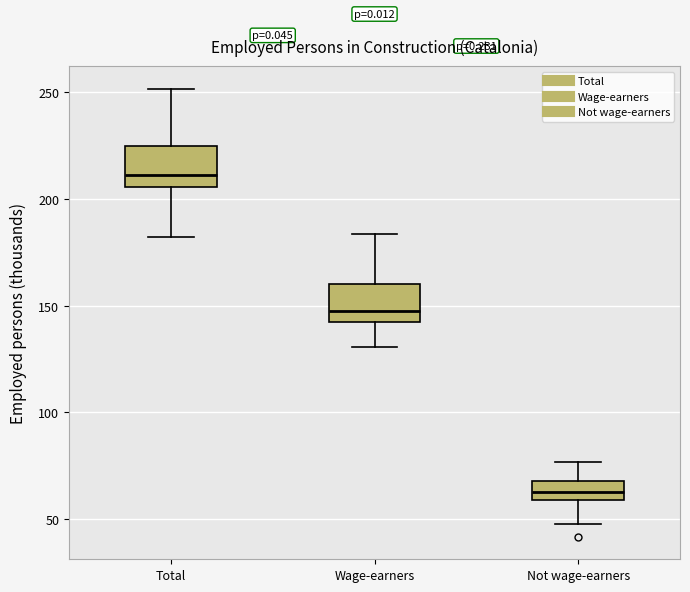

Reading left to right, transcribe this box plot: for each box, give where its median line is, the range the box spans, and where its two whiskers end, as read against the y-axis. The values are not printed on the chart, so give them approximately, as read against the axis.

Total: median 210, box 205 to 225, whiskers 180 to 250
Wage-earners: median 145, box 140 to 160, whiskers 130 to 185
Not wage-earners: median 60 (inside the box), box 60 to 70, whiskers 50 to 75